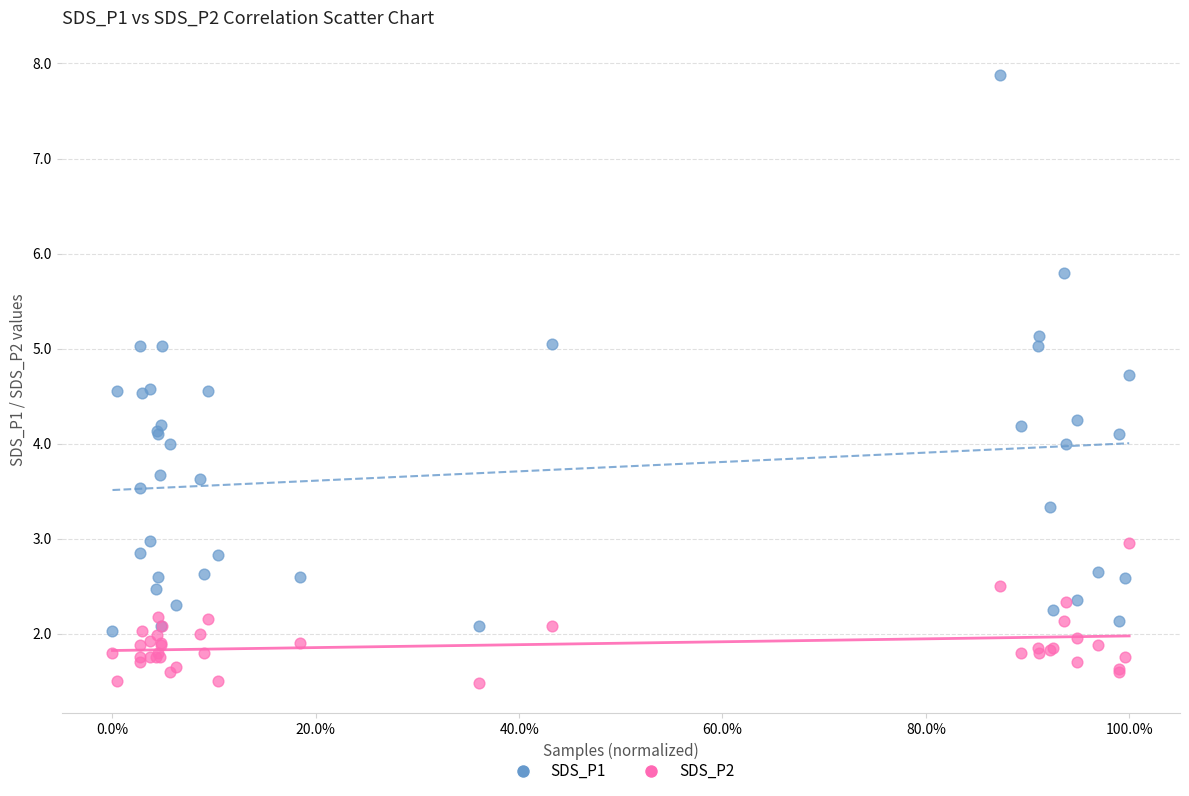

Which series contains the highest Y value?

SDS_P1